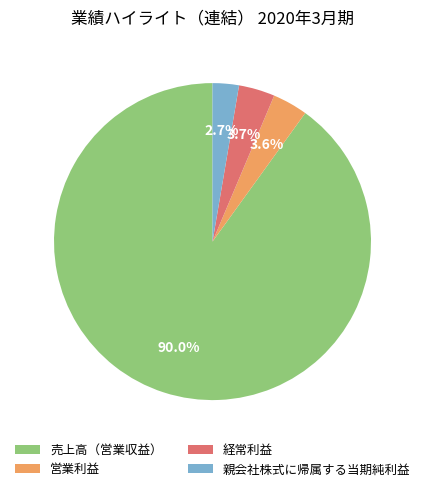

To the nearest percent, what percentage of the pie is 売上高（営業収益）?

90%